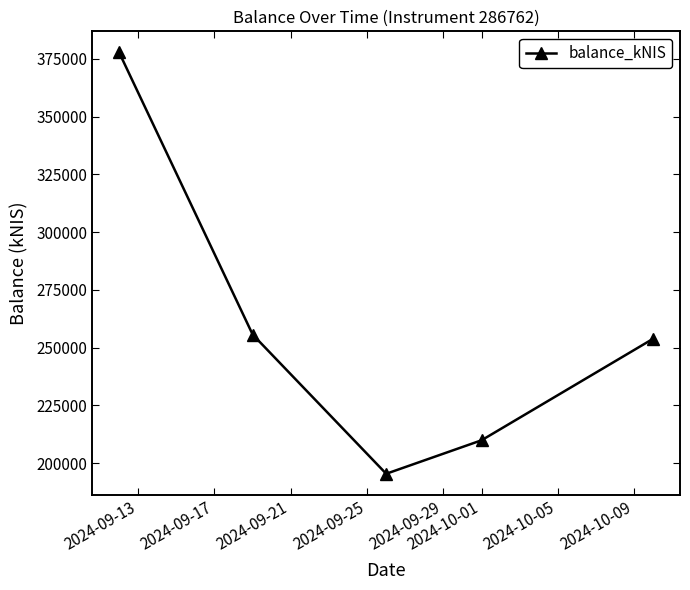

What is the value of the 5th point from the left?

253907.6